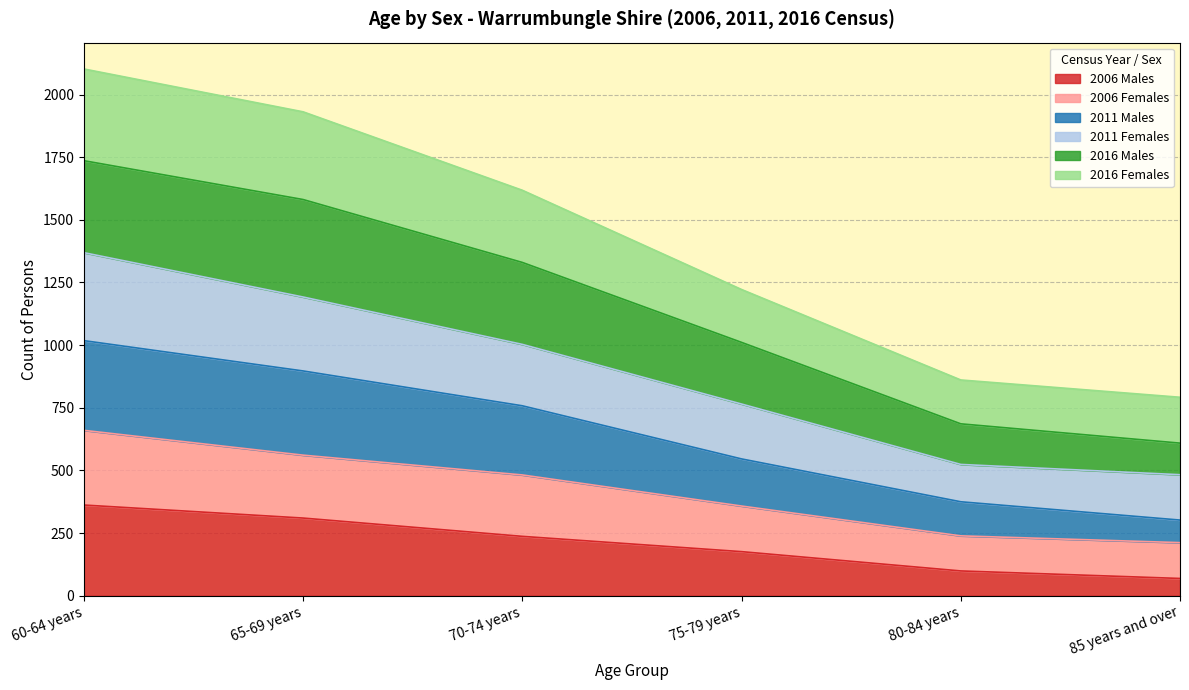

True or false: 2006 Males has a value of 105 at 70-74 years.

False